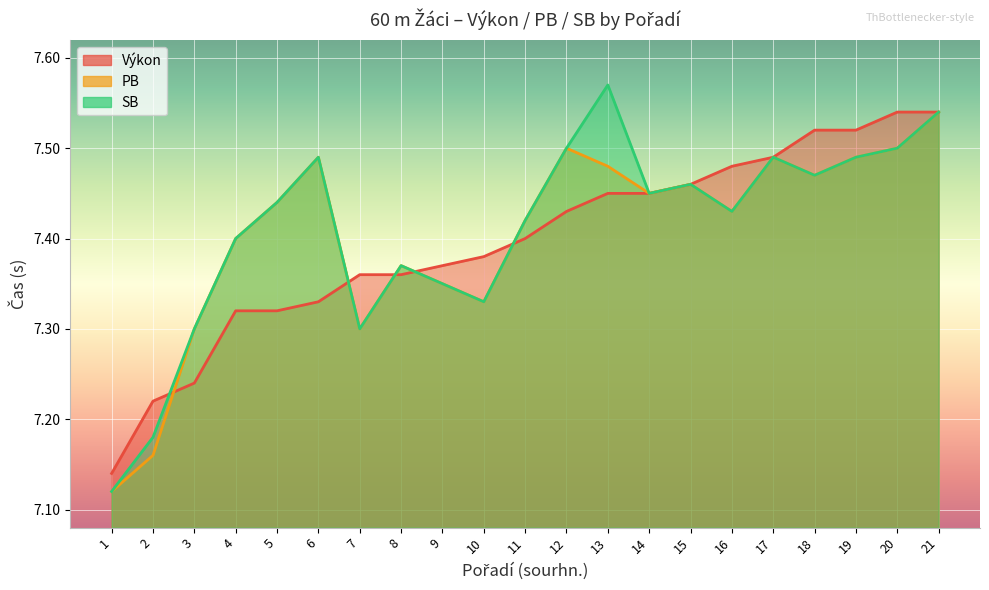

Reading right to left, transcribe all the data shown in this chart.

Výkon: 7.5	7.5	7.5	7.5	7.5	7.5	7.5	7.5	7.5	7.4	7.4	7.4	7.4	7.4	7.4	7.3	7.3	7.3	7.2	7.2	7.1
PB: 7.5	7.5	7.5	7.5	7.5	7.4	7.5	7.5	7.5	7.5	7.4	7.3	7.3	7.4	7.3	7.5	7.4	7.4	7.3	7.2	7.1
SB: 7.5	7.5	7.5	7.5	7.5	7.4	7.5	7.5	7.6	7.5	7.4	7.3	7.3	7.4	7.3	7.5	7.4	7.4	7.3	7.2	7.1